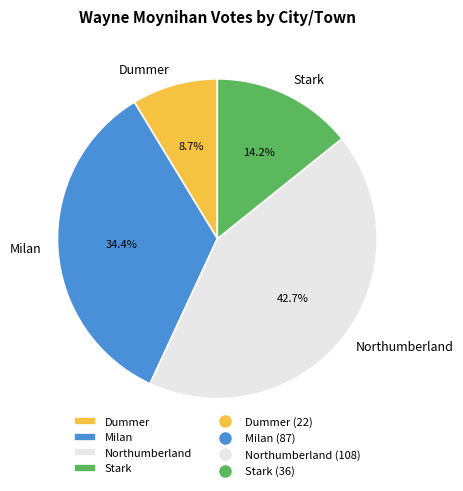

Which category has the smallest portion of the pie?

Dummer